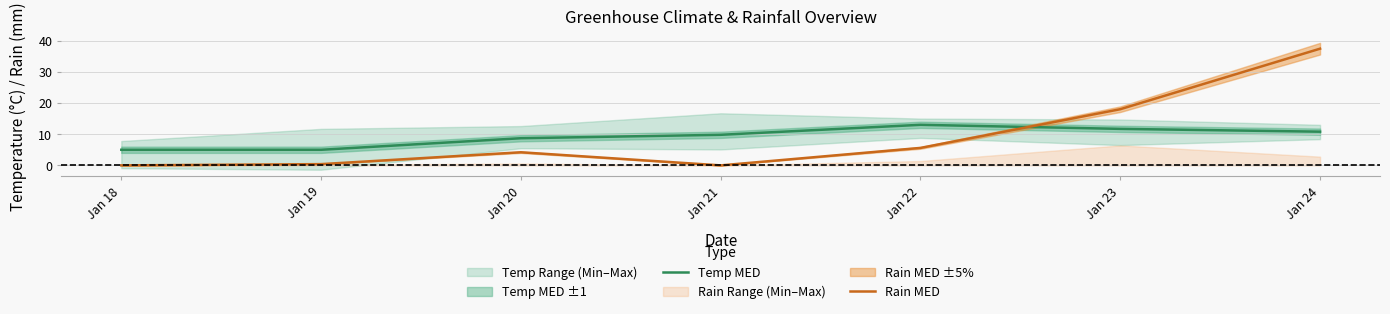

At which category is the sum across all series the highest?

Jan 24